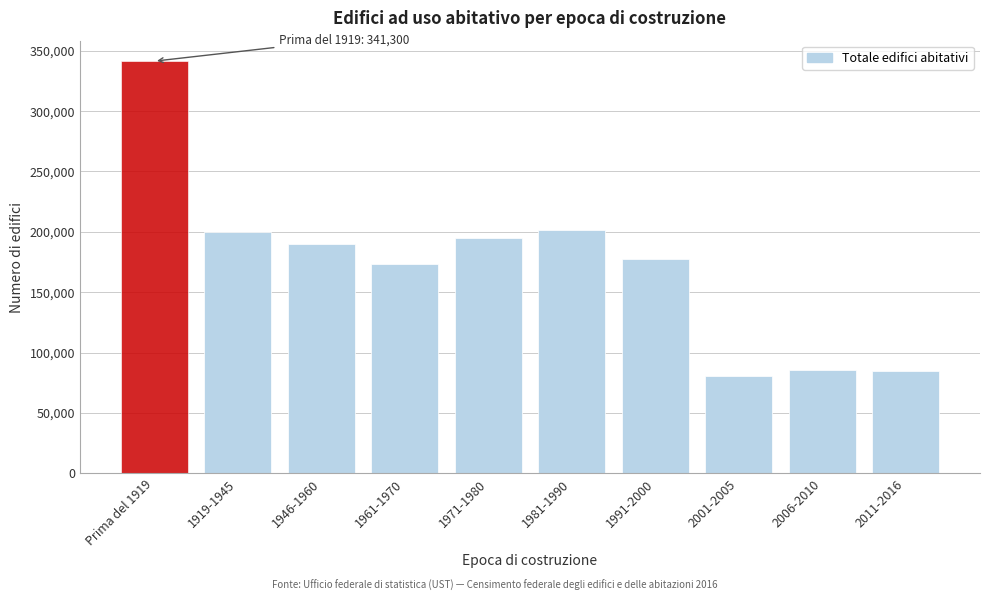

Which label corresponds to the largest value in the chart?

Prima del 1919